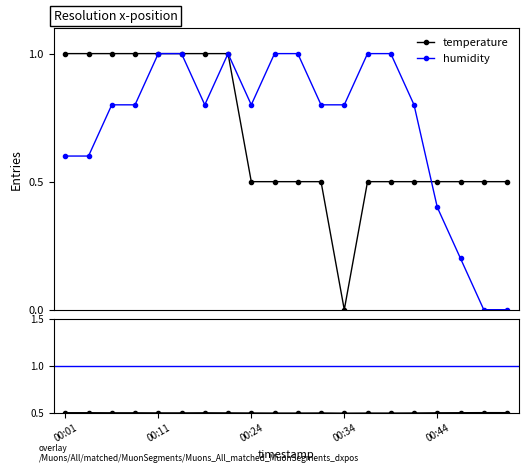

Is it true that temperature equals 0.5 at 00:36?

True